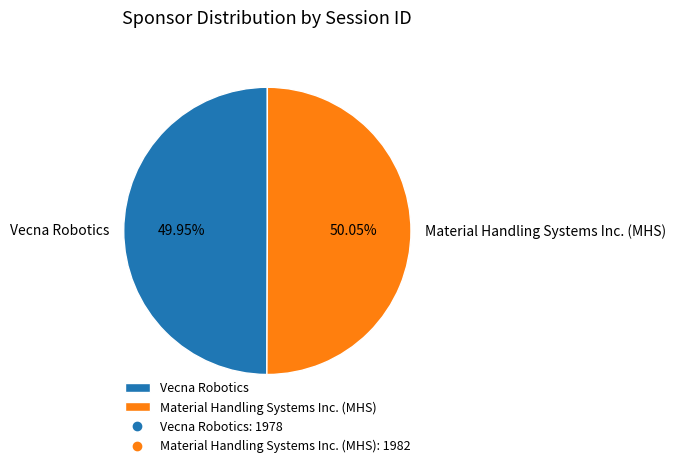

What is the ratio of the value at Material Handling Systems Inc. (MHS) to the value at Vecna Robotics?

1.0